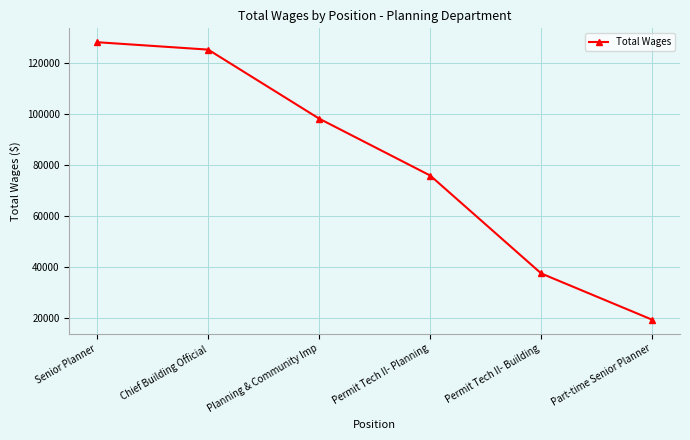

Read the value at Permit Tech II- Building, to the nearest 100.

37500